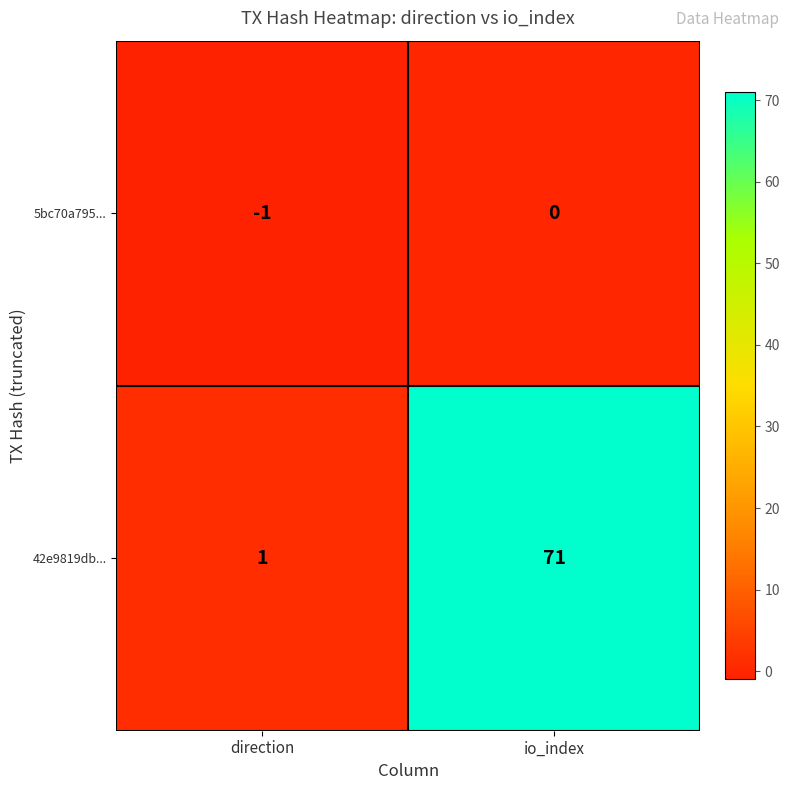

Which series has the widest spread of values?

42e9819db...